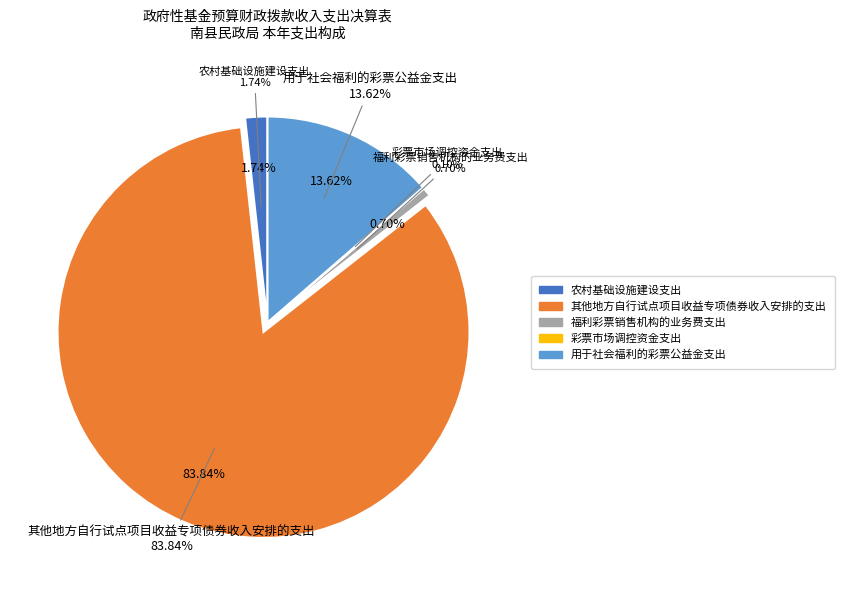

To the nearest percent, what is the difference between the largest and smallest slice percentages?

84%